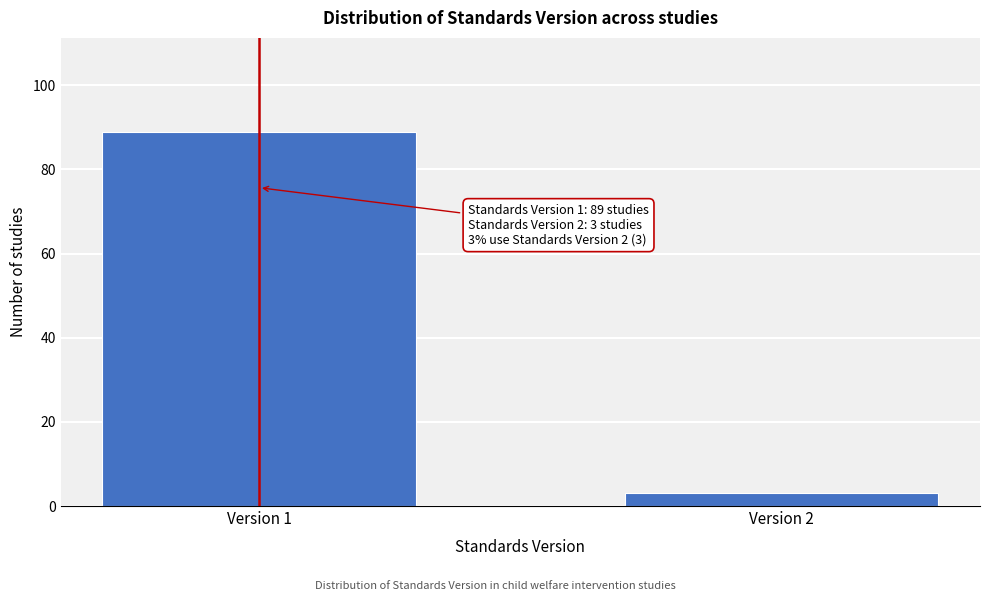

Reading right to left, list all the values displayed in this chart.

3	89